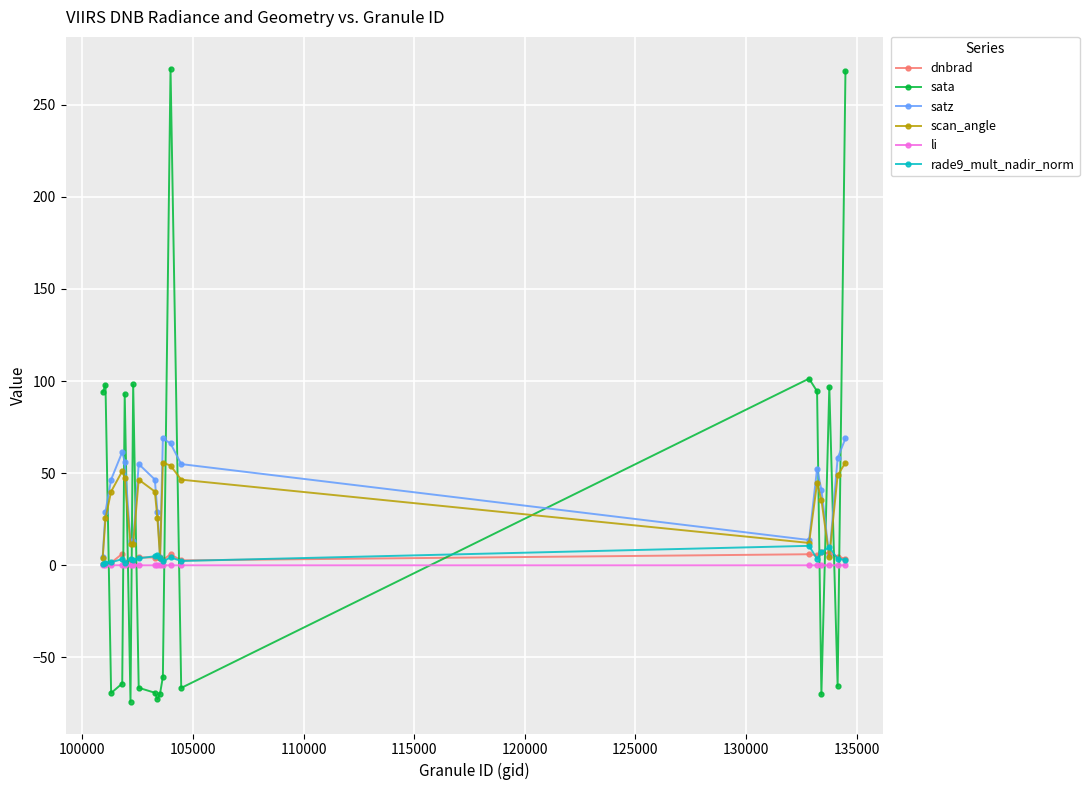

What are all the series names shown in the legend?

dnbrad, sata, satz, scan_angle, li, rade9_mult_nadir_norm